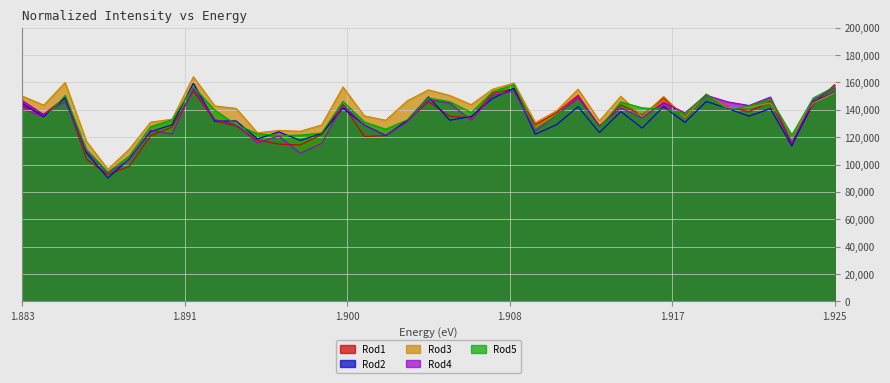

What is the value of the Rod5 point at the 2nd from the left?

133066.5